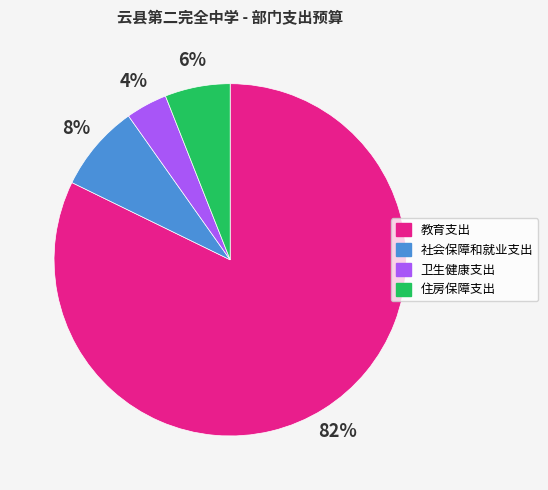

Rank the categories by value from lowest to highest.

卫生健康支出, 住房保障支出, 社会保障和就业支出, 教育支出